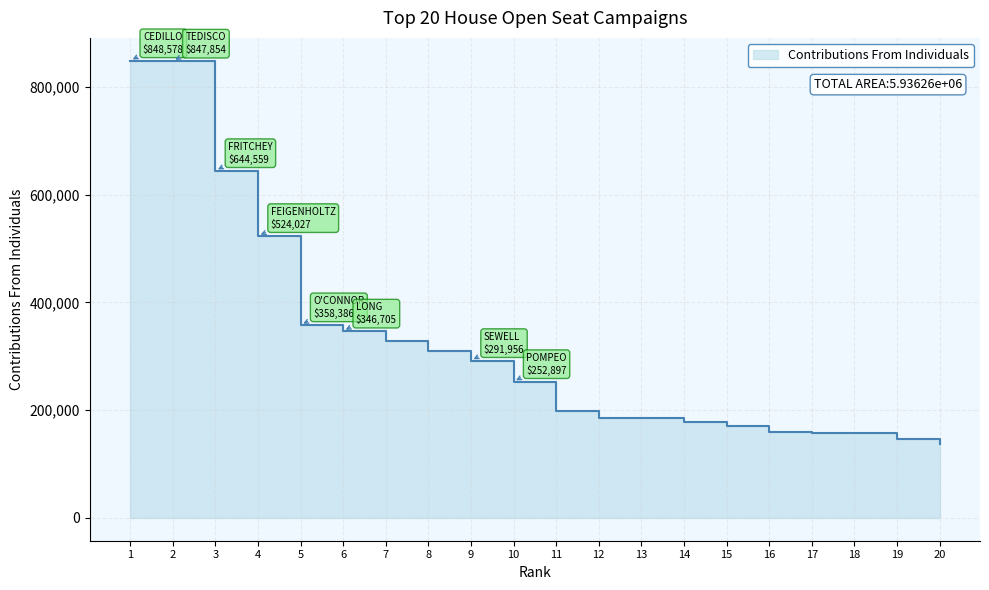

What is the value of the 16th point from the left?

160043.0